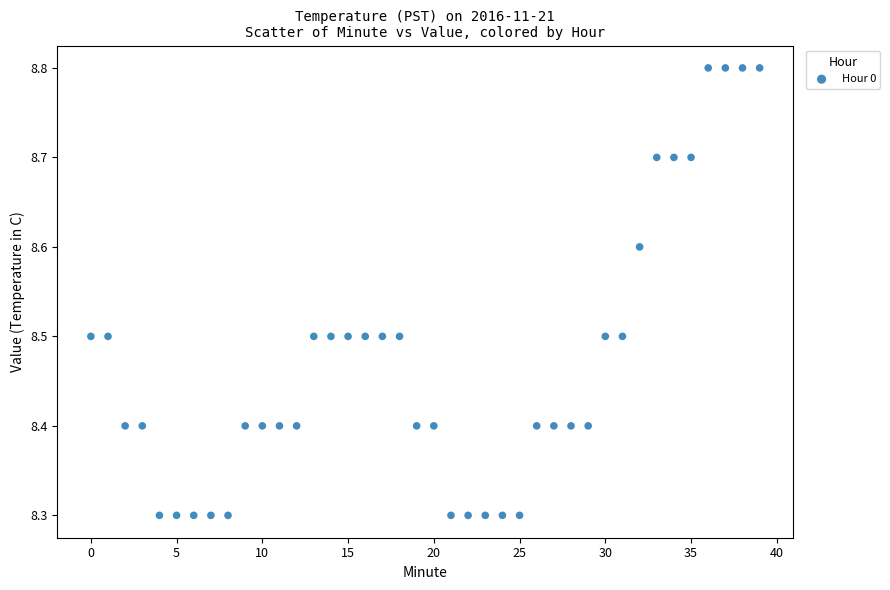

What is the range of Y values (max minus min)?

0.5